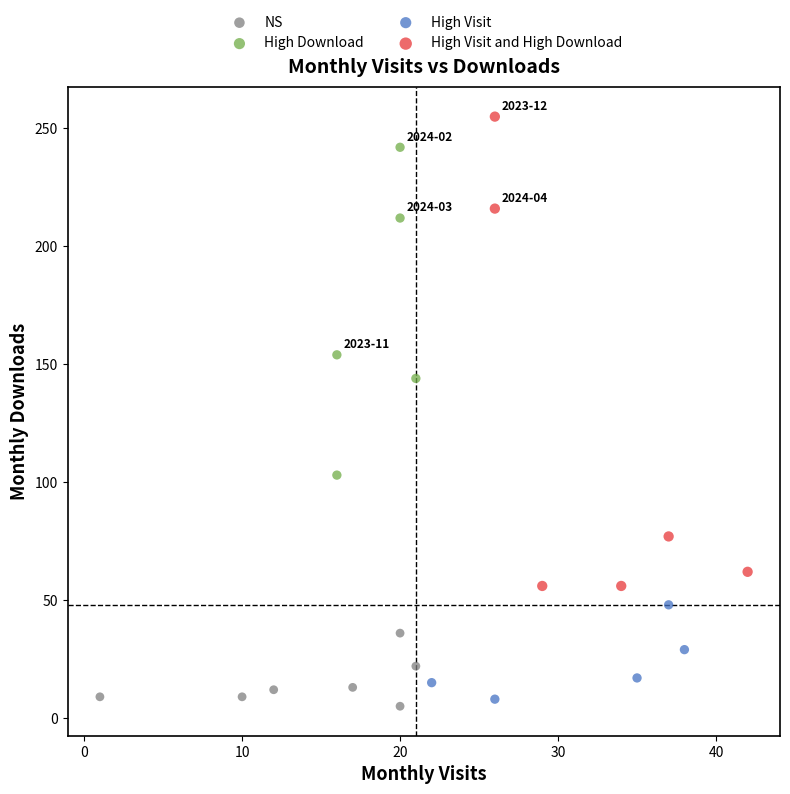

What are all the series names shown in the legend?

NS, High Download, High Visit, High Visit and High Download